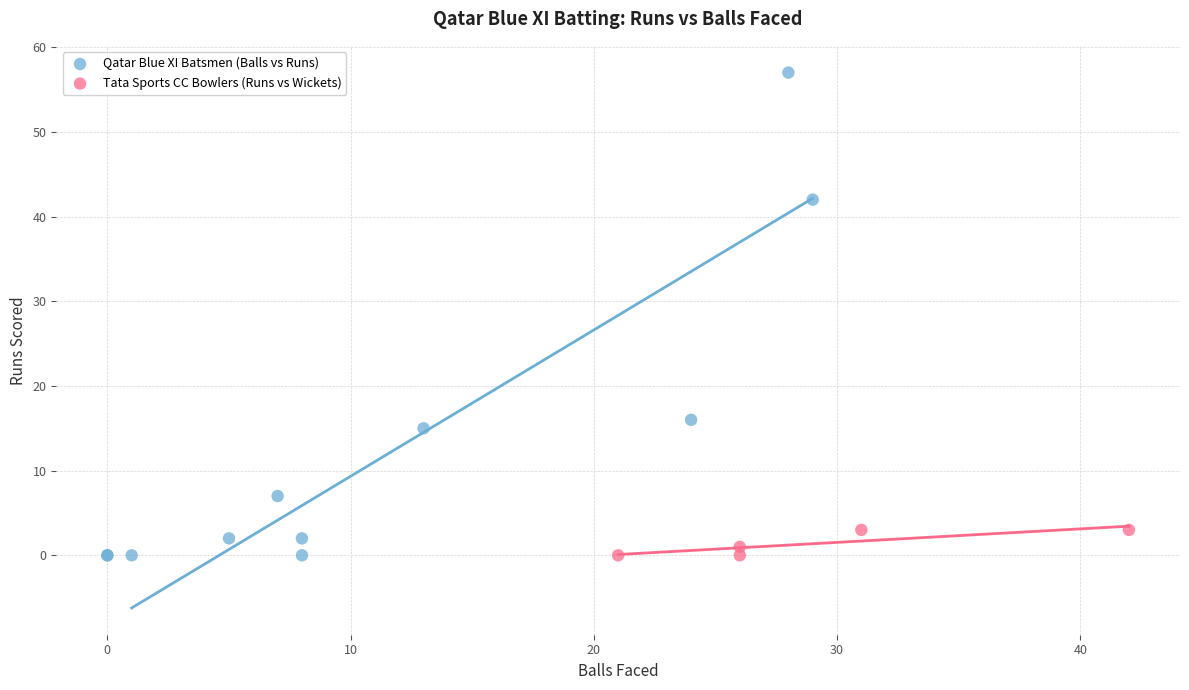

Which series reaches the maximum Y coordinate?

Qatar Blue XI Batsmen (Balls vs Runs)